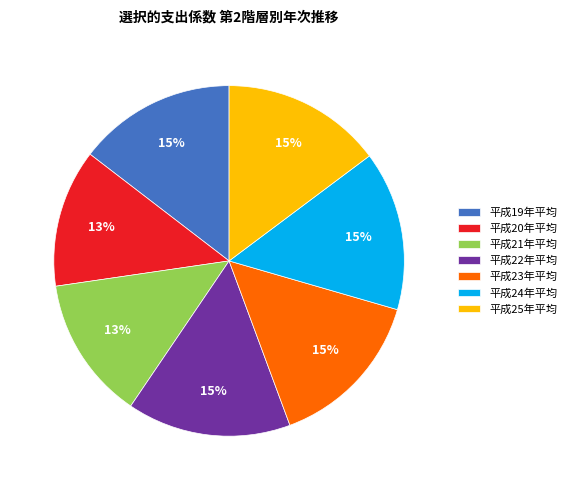

How many segments does this pie chart have?

7